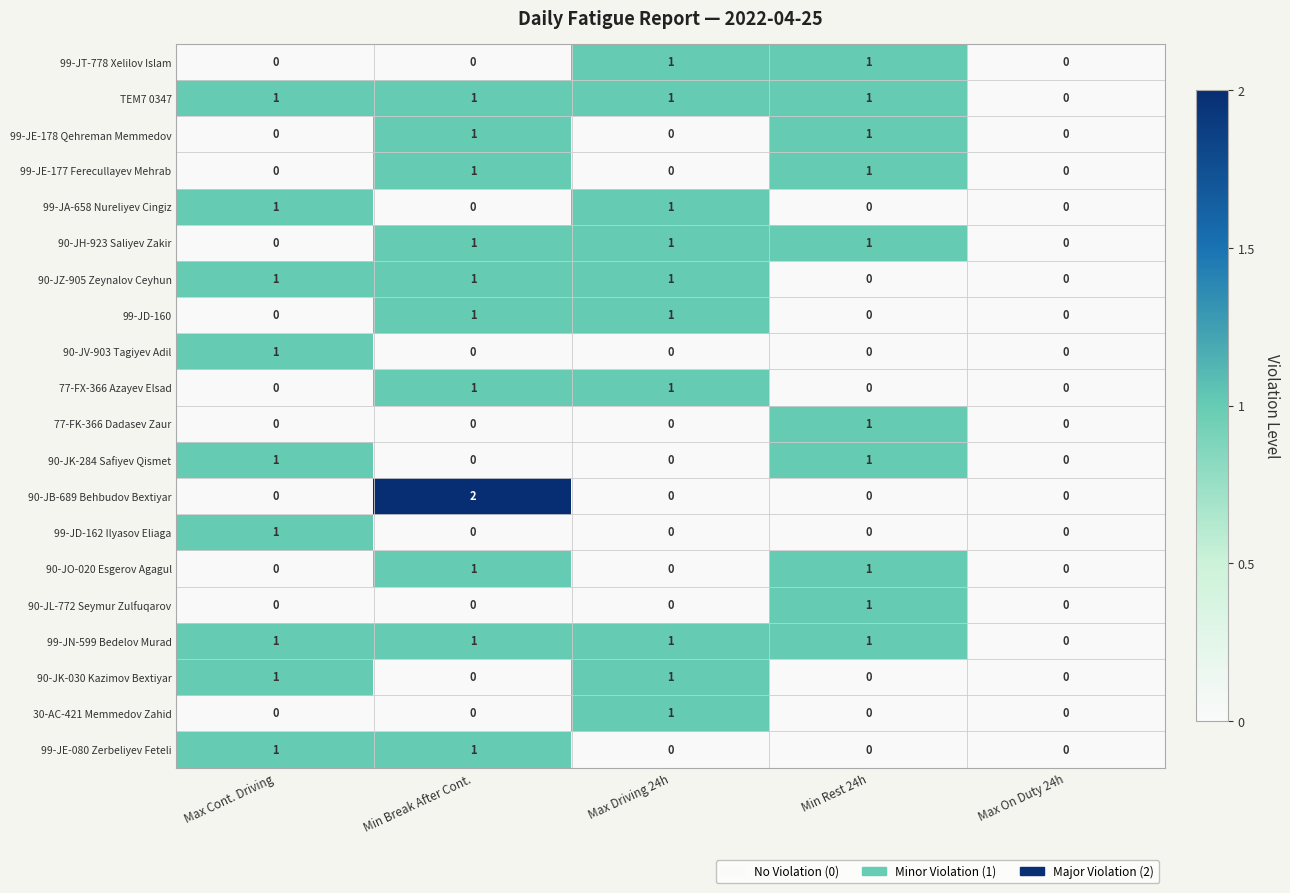

Is it true that 77-FX-366 Azayev Elsad equals 1 at Min Break After Cont.?

True